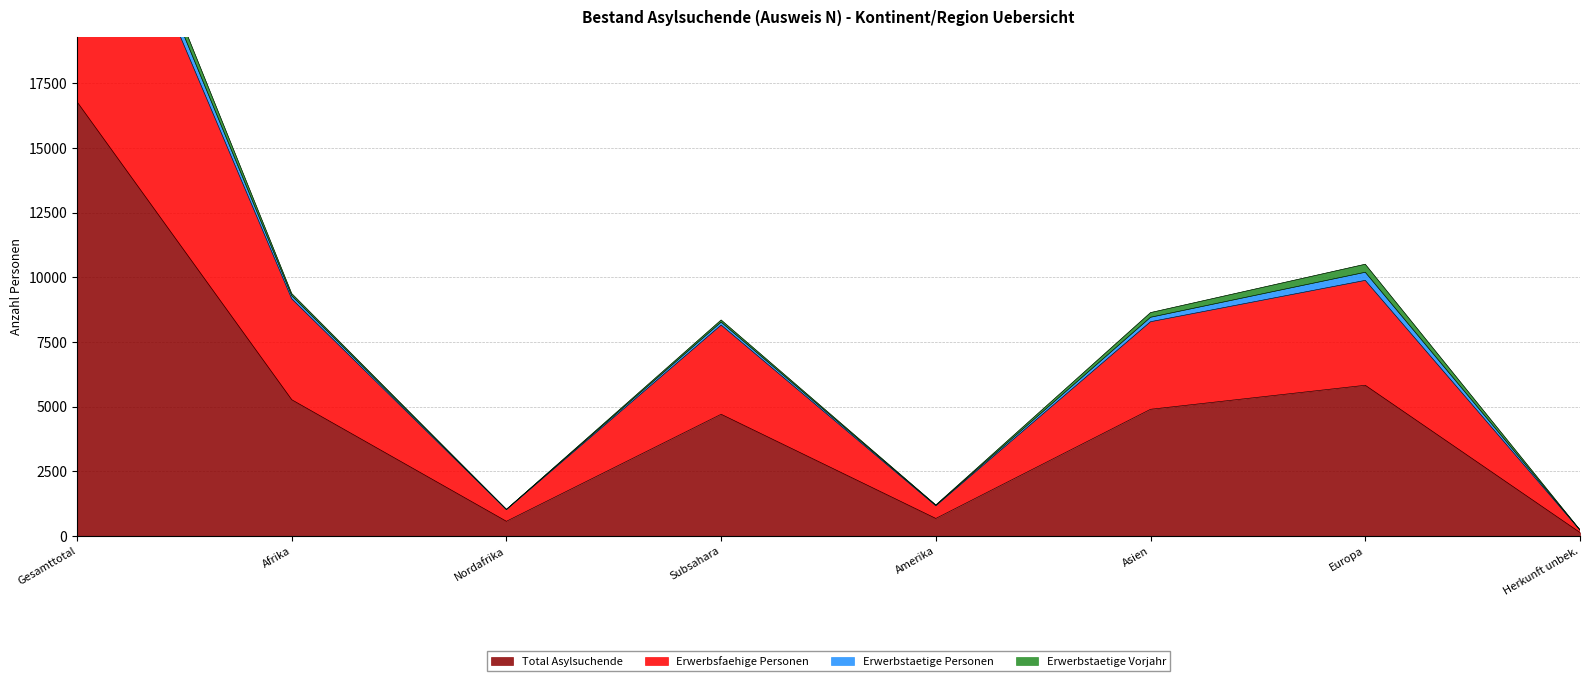

The value of Total Asylsuchende at Herkunft unbek. is 130. True or false?

True